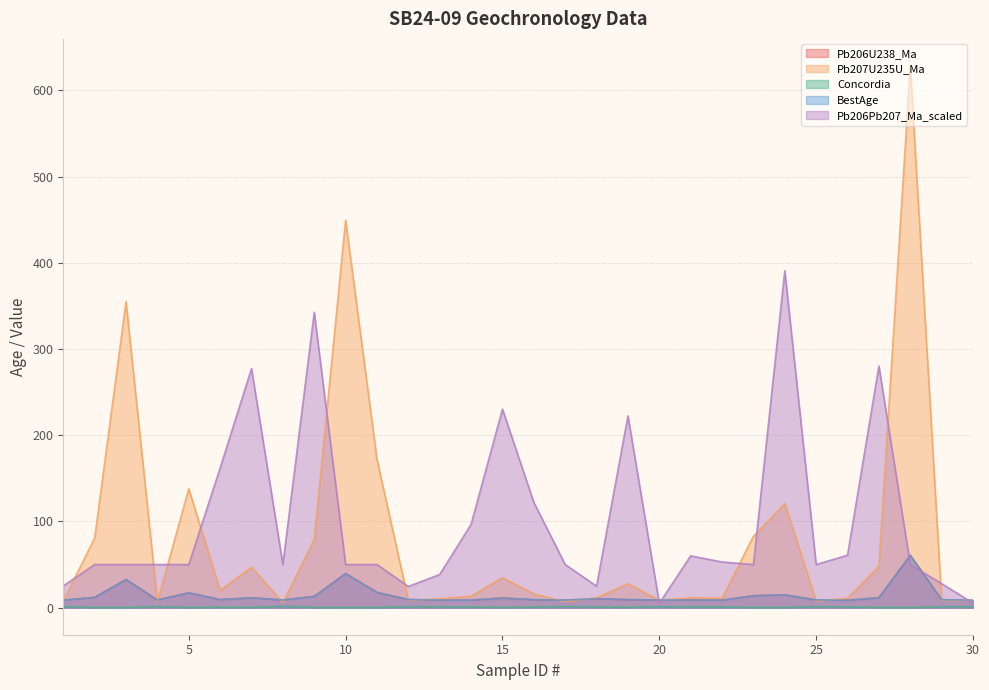

How many lines are shown in the chart?

5